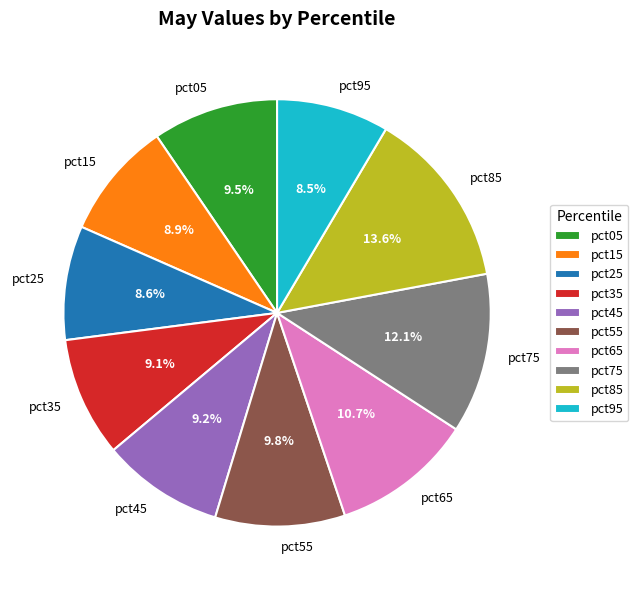

What percentage is NOT represented by pct55?

90.2%